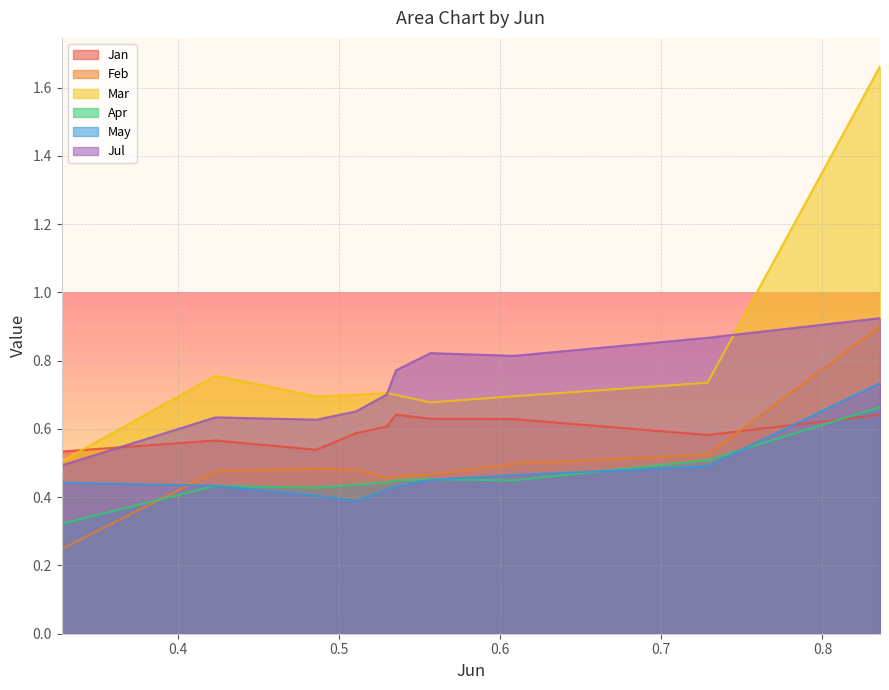

Reading left to right, extract all data points from this chart.

Jan: 0.5	0.6	0.5	0.6	0.6	0.6	0.6	0.6	0.6	0.6
Feb: 0.2	0.5	0.5	0.5	0.5	0.5	0.5	0.5	0.5	0.9
Mar: 0.5	0.8	0.7	0.7	0.7	0.7	0.7	0.7	0.7	1.7
Apr: 0.3	0.4	0.4	0.4	0.4	0.4	0.5	0.4	0.5	0.7
May: 0.4	0.4	0.4	0.4	0.4	0.4	0.5	0.5	0.5	0.7
Jul: 0.5	0.6	0.6	0.7	0.7	0.8	0.8	0.8	0.9	0.9